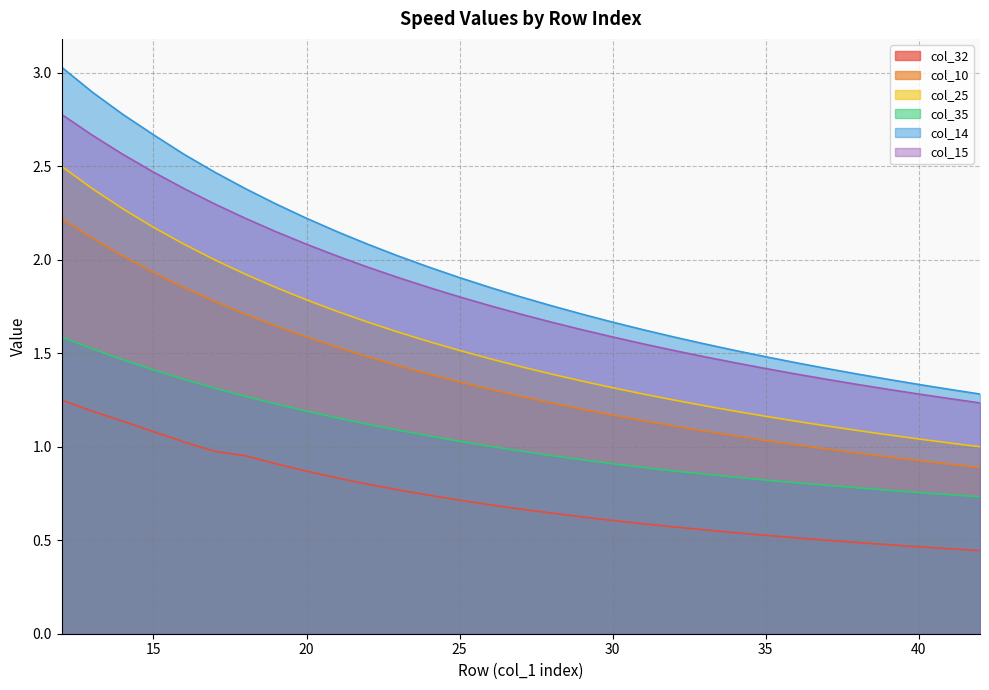

True or false: col_10 and col_15 cross at least once.

False